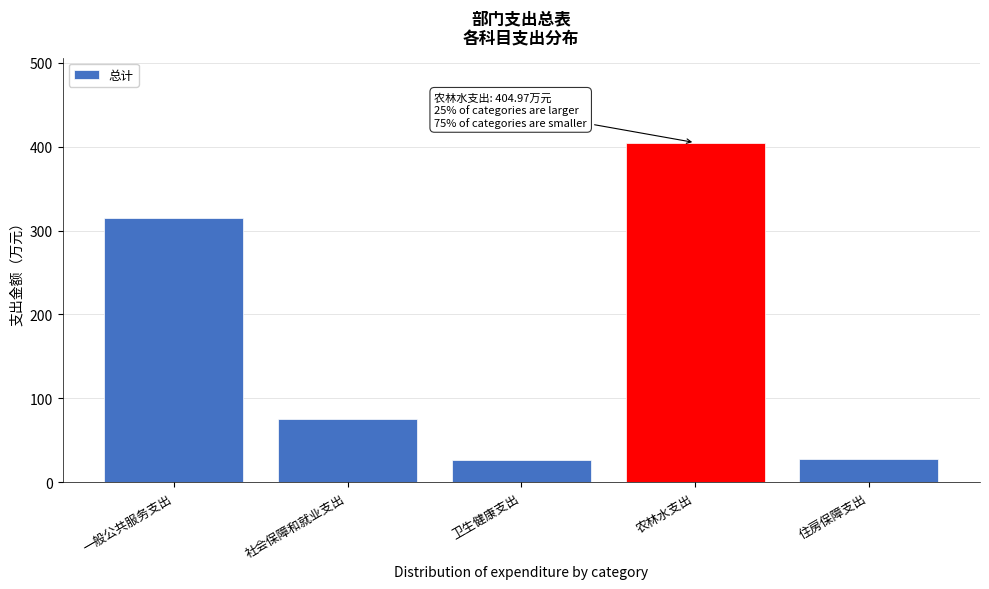

What is the ratio of the value at 农林水支出 to the value at 一般公共服务支出?

1.3